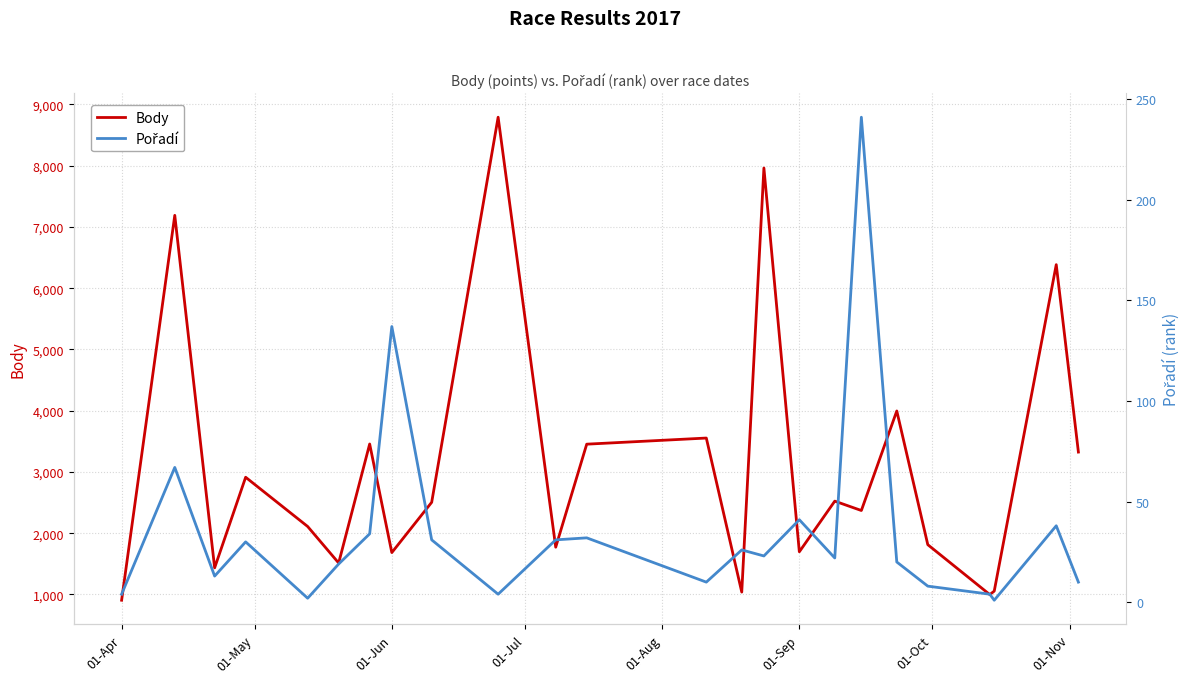

List the series in order of their peak value, highest first.

Body, Pořadí